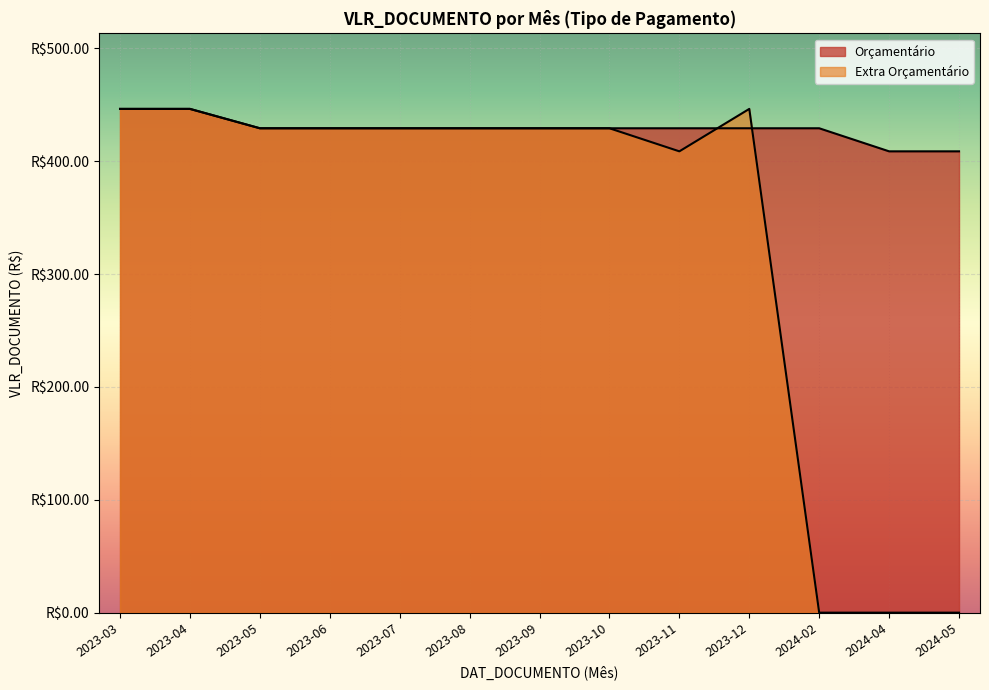

What is the value of the Orçamentário point at the 7th from the left?

429.1